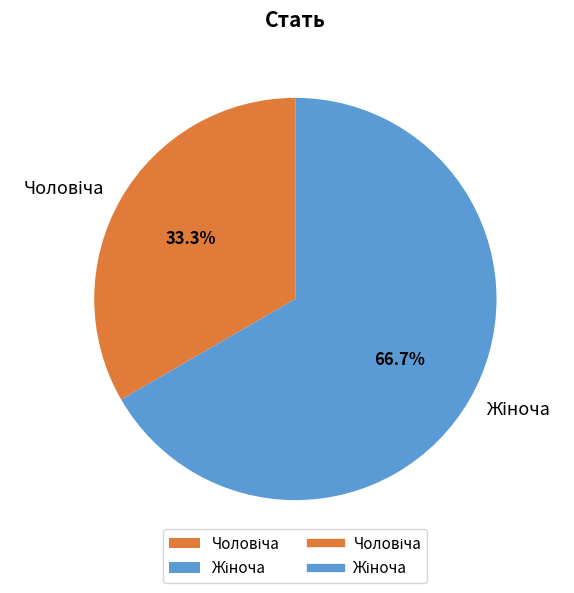

Does any single category account for the majority?

Yes